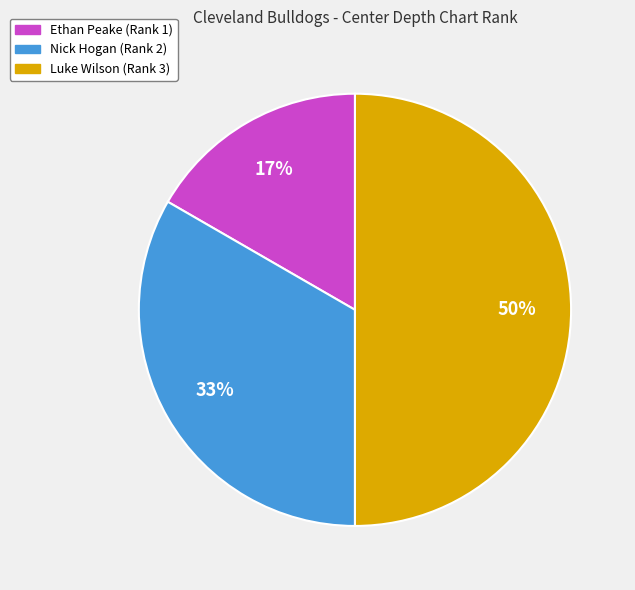

Does Nick Hogan (Rank 2) represent more than half of the total?

No